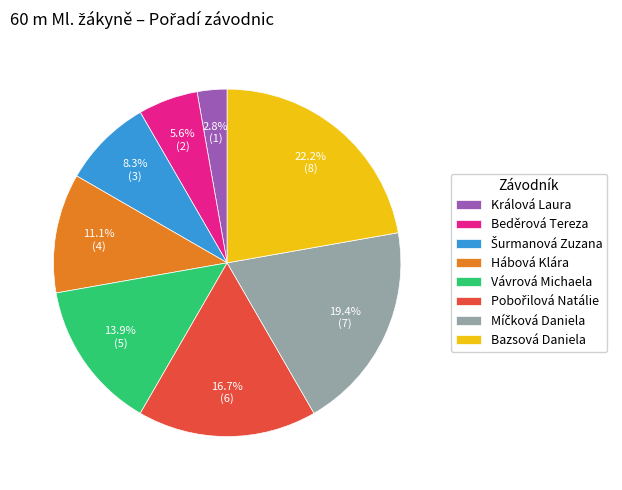

What percentage is NOT represented by Bazsová Daniela?

77.8%